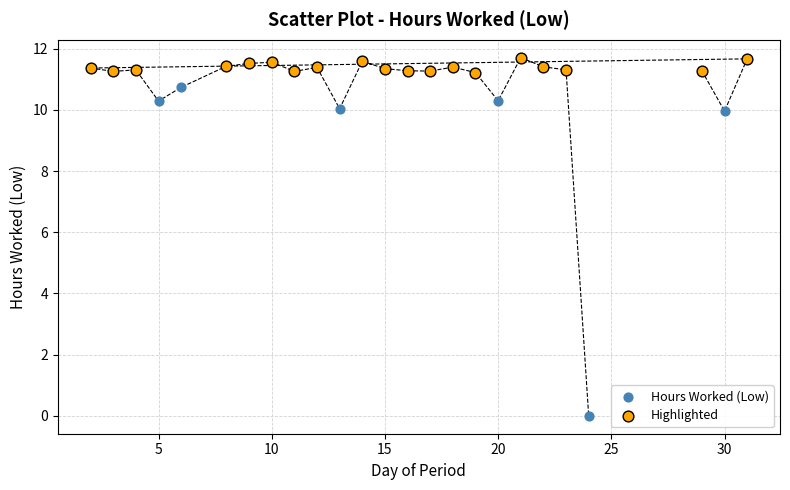

Which series has the largest Y range (max minus min)?

Hours Worked (Low)